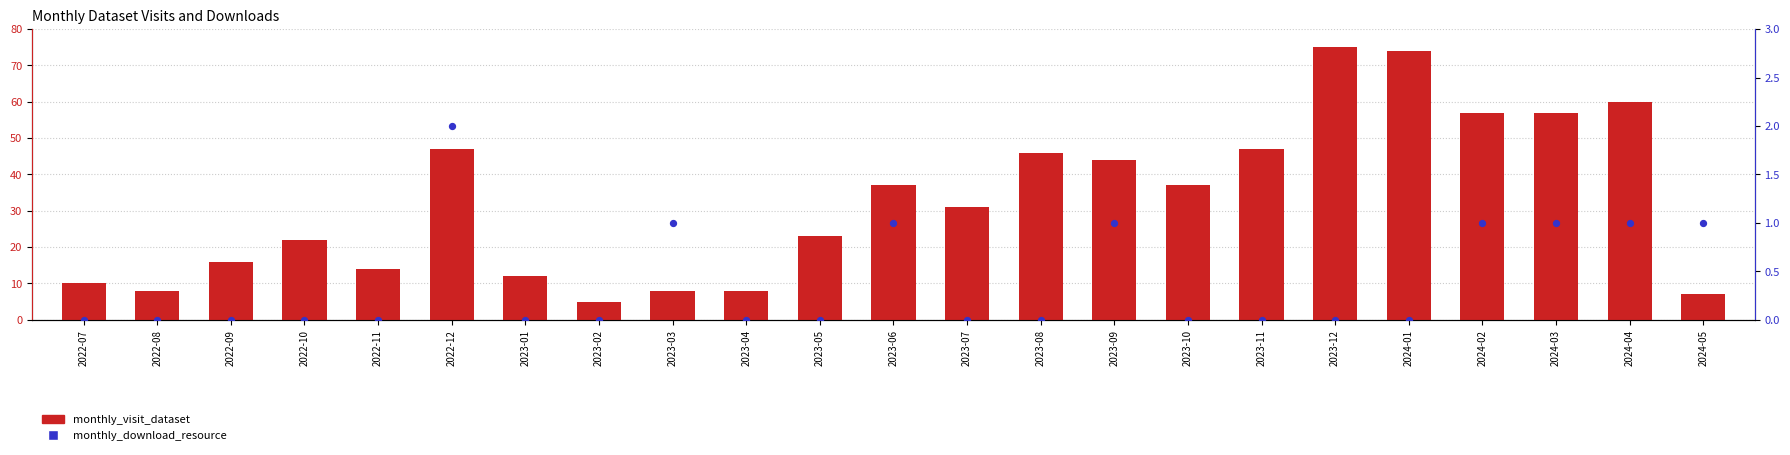

Which series has the widest spread of Y values?

monthly_visit_dataset